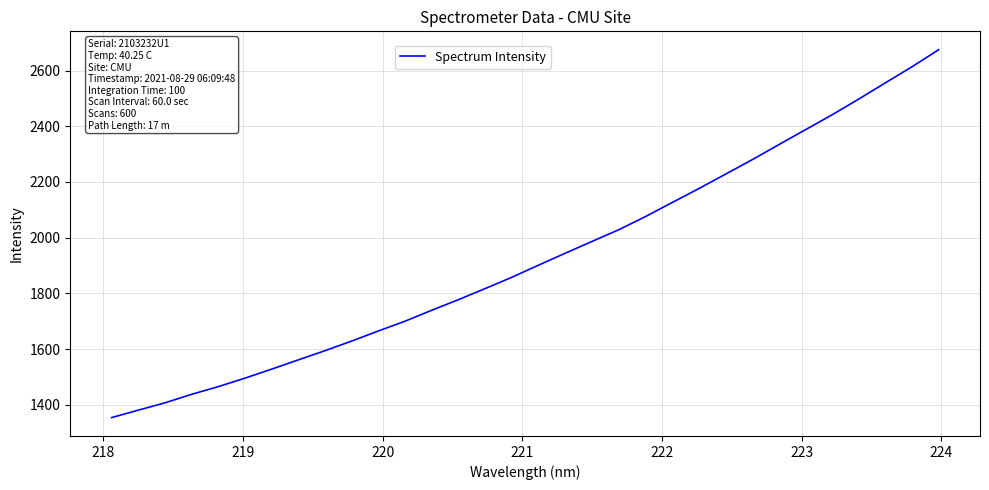

What is the difference between the maximum and minimum values?

1320.4